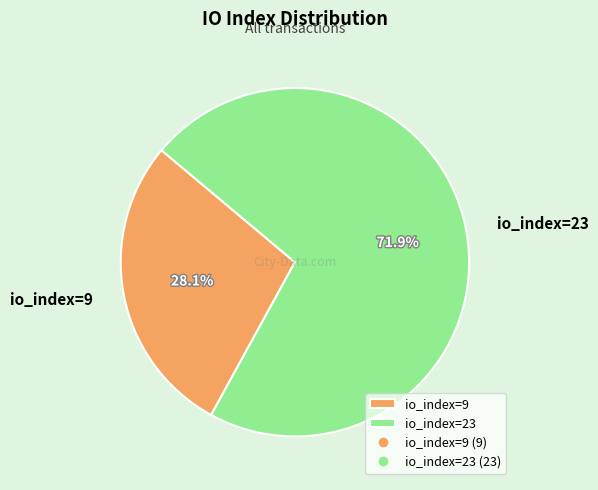

Between io_index=23 and io_index=9, which is larger?

io_index=23